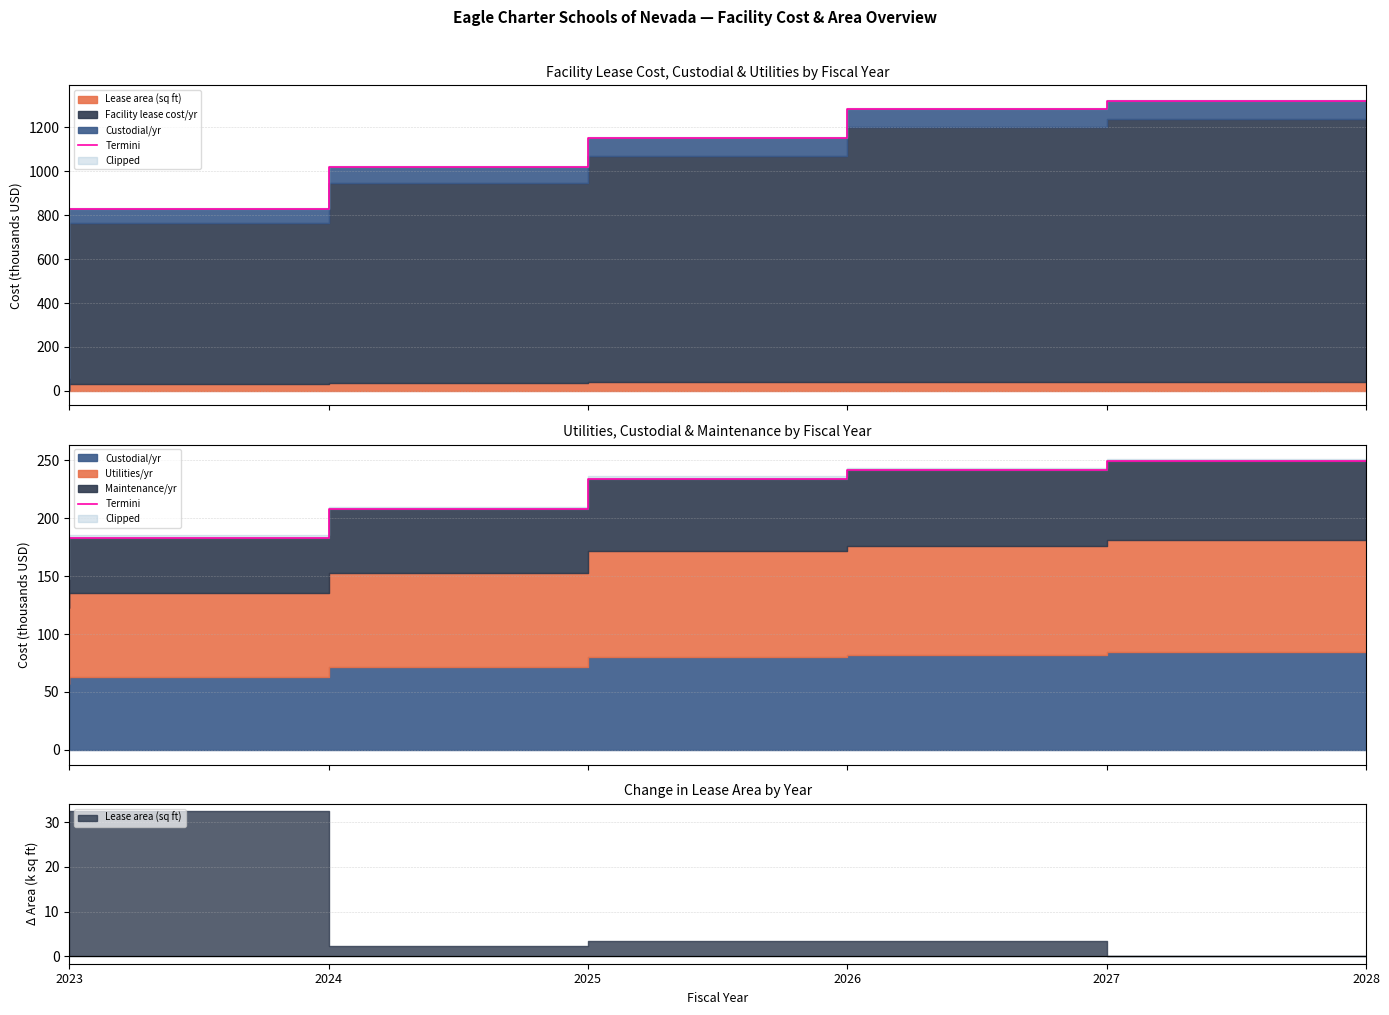

What is the change in value from 2024 to 2028?

+65.9